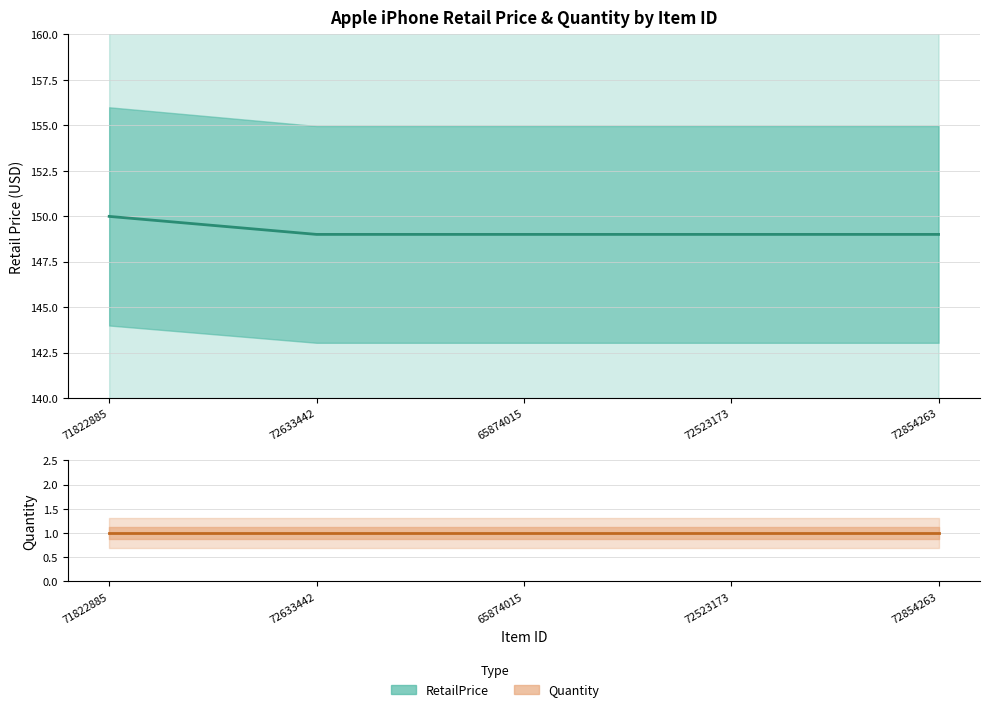

What is the difference between the maximum and minimum values in the RetailPrice series?

1.0